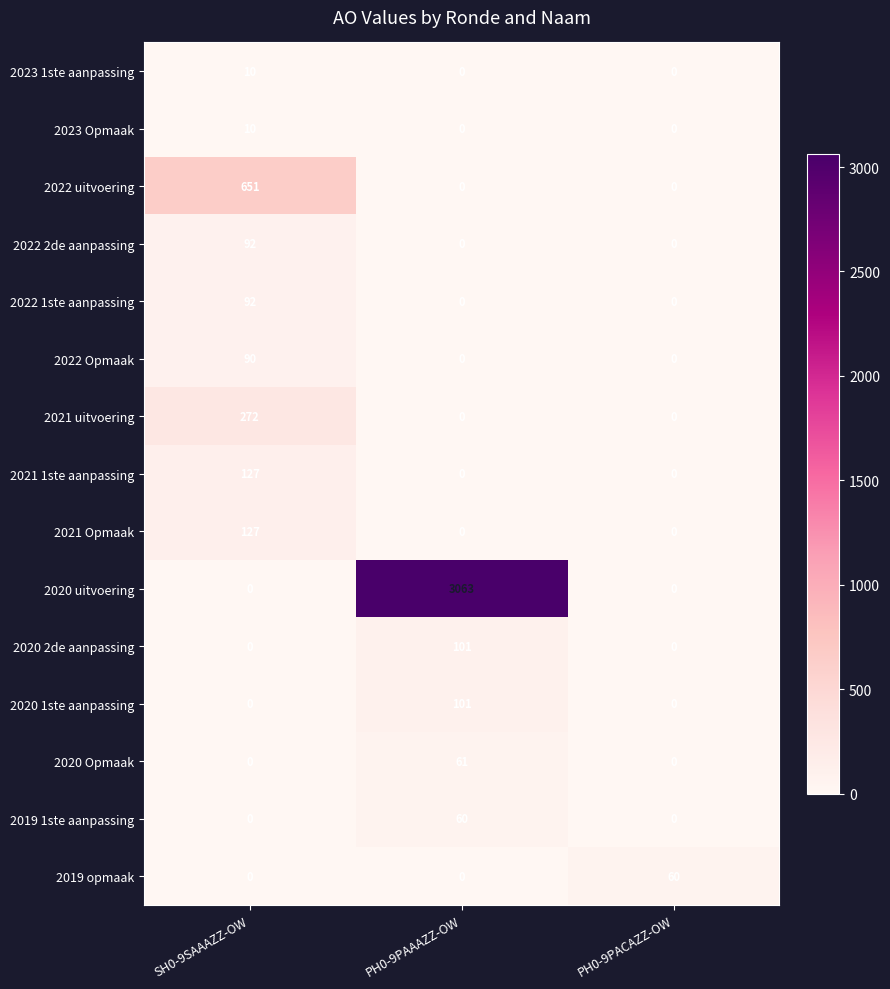

What is the maximum value shown in the chart?

3063